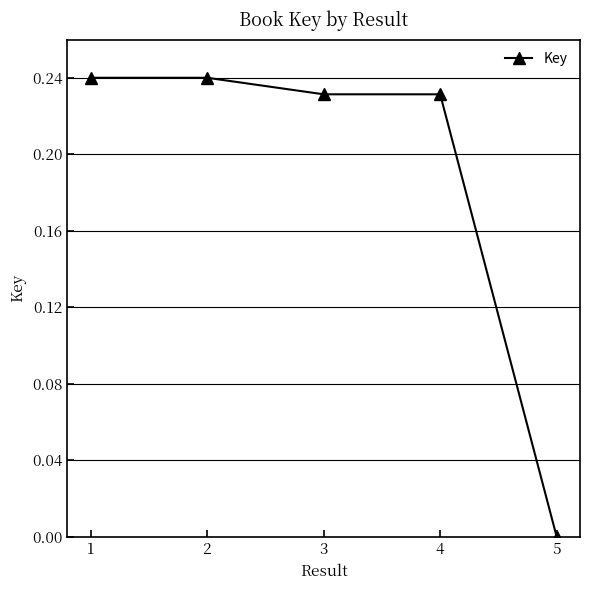

Between 3 and 5, which is larger?

3